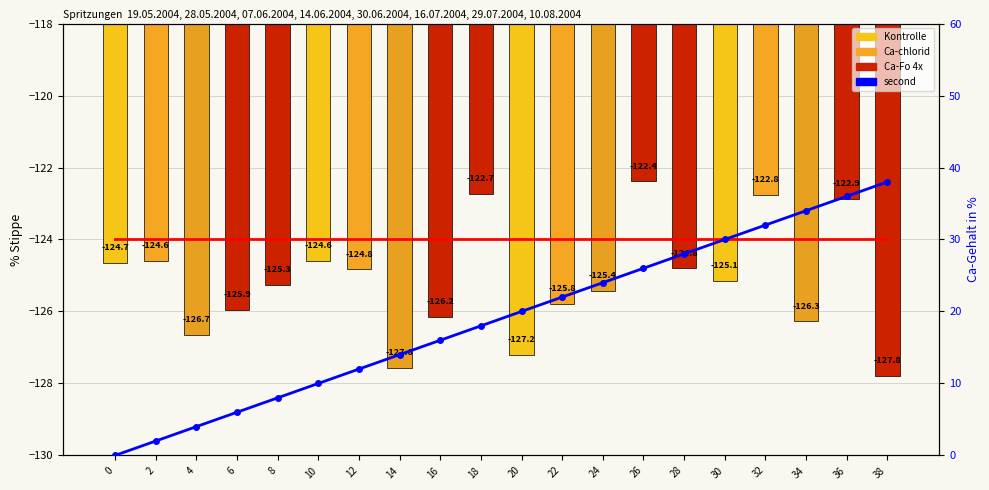

Is the value of second at 10 greater than the value of intensity(dBm) at 38?

Yes